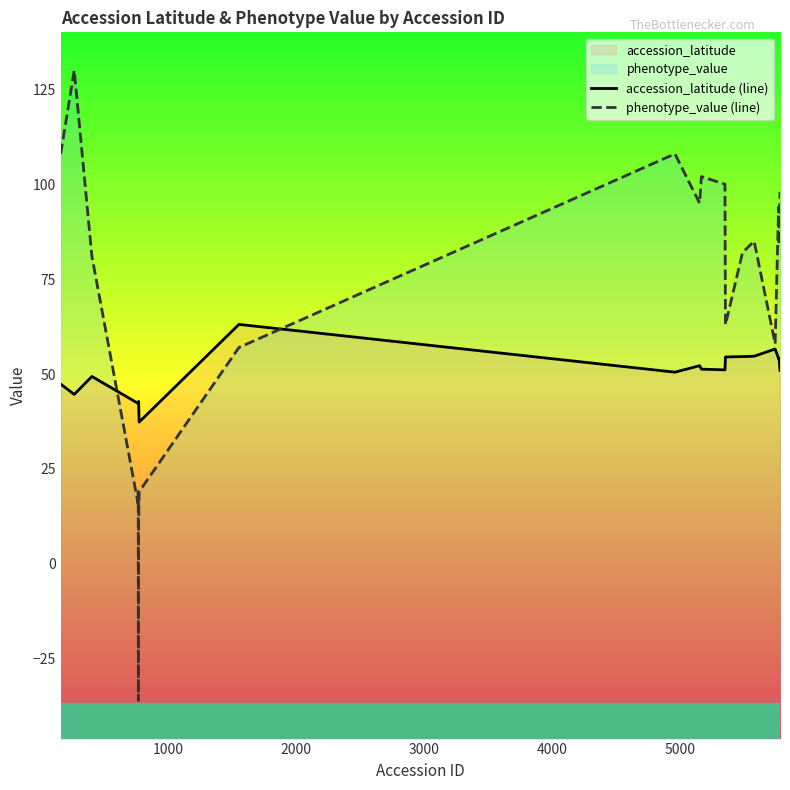

How many lines are shown in the chart?

2